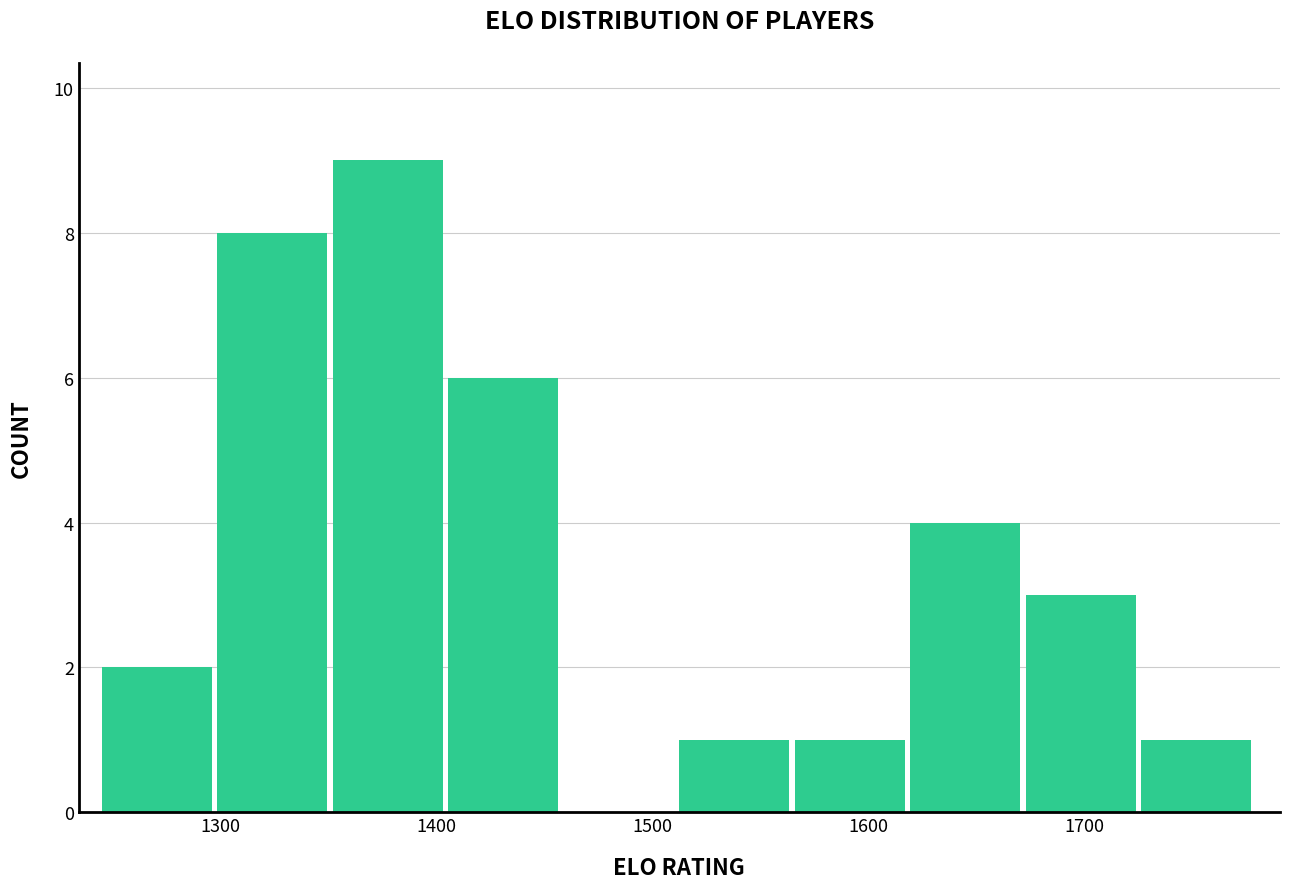

Reading left to right, list every bar in this chart as the range it spans on the x-axis followed by its height. Neither the bar edges nor the heights are printed on the chart, so give them approximately, as read against the axes.

1250 to 1300: 2
1300 to 1350: 8
1350 to 1410: 9
1410 to 1460: 6
1460 to 1510: 0
1510 to 1570: 1
1570 to 1620: 1
1620 to 1670: 4
1670 to 1730: 3
1730 to 1780: 1